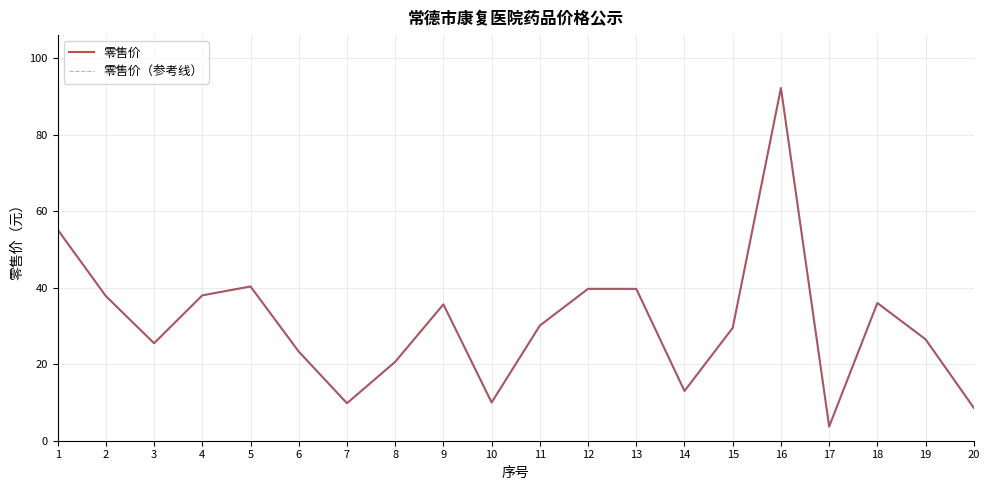

True or false: 零售价 and 零售价（参考线） intersect in this chart.

False